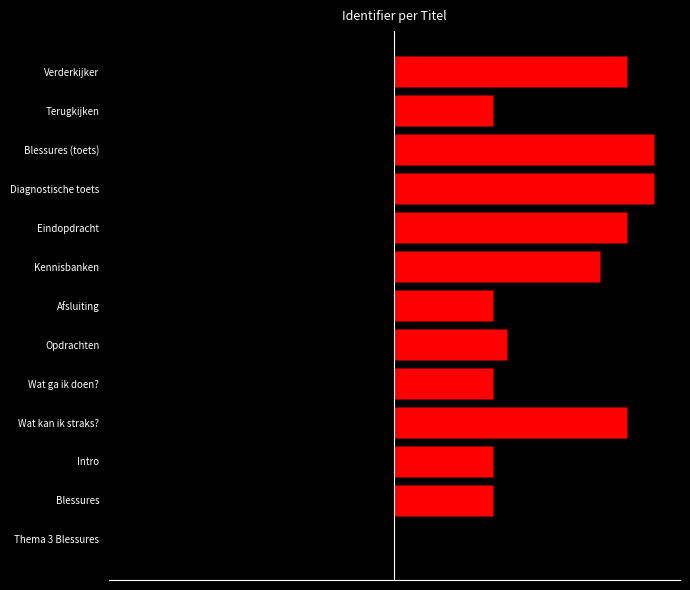

What is the value of the Identifier bar at the 2nd from the left?

2022447